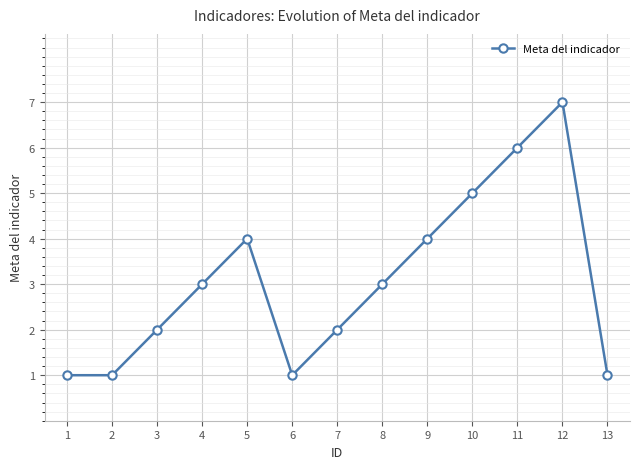

How many points are higher than both their immediate neighbors (excluding endpoints)?

2